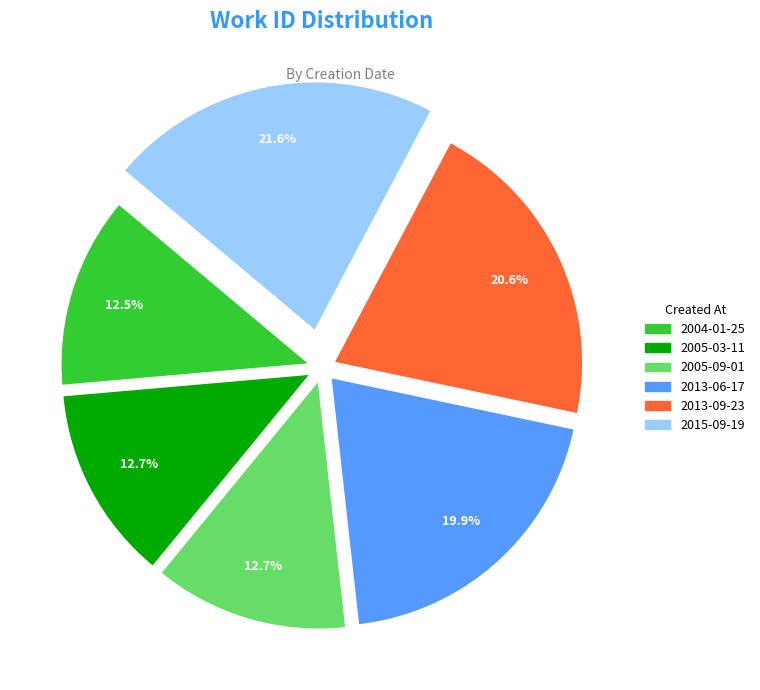

Does 2015-09-19 account for over 50% of the chart?

No